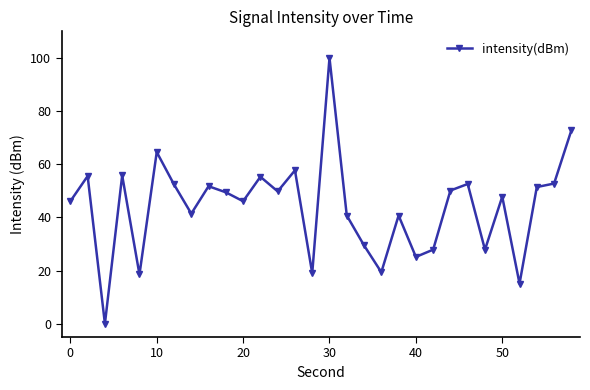

What is the maximum value shown in the chart?

100.0